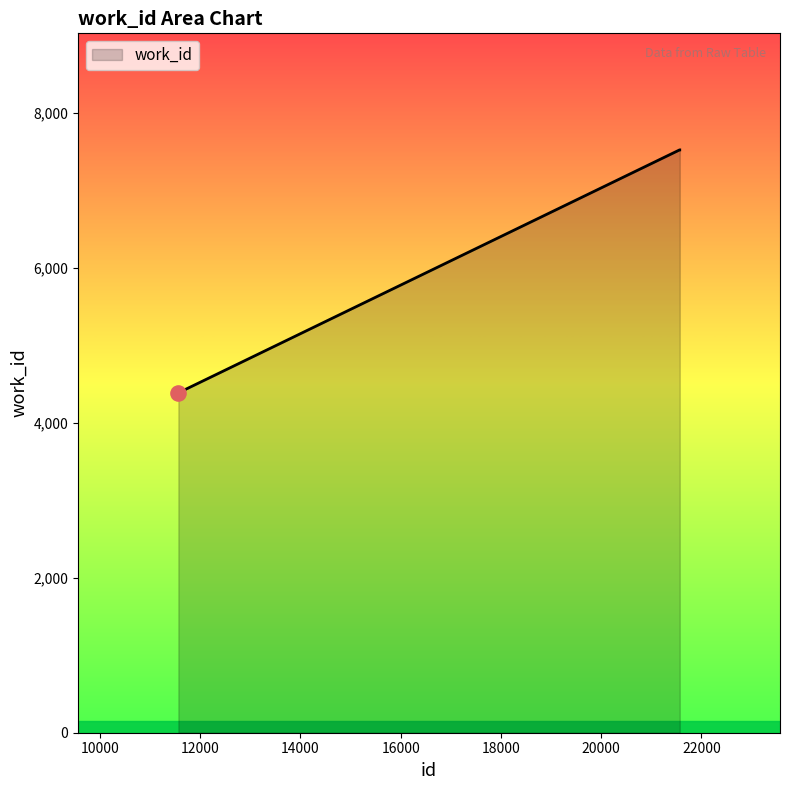

What is the difference between the maximum and minimum values?

3134